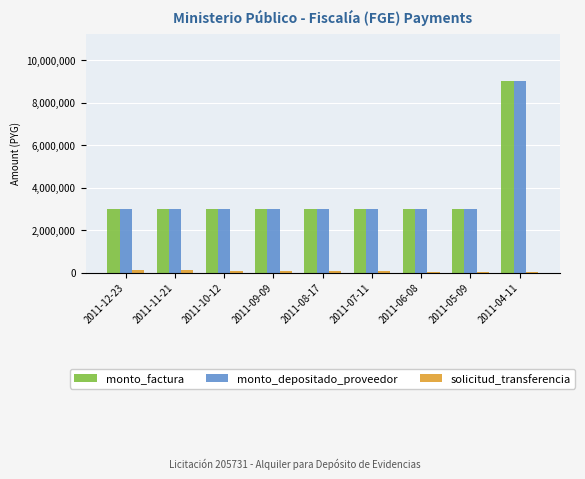

How many groups of bars are there?

9